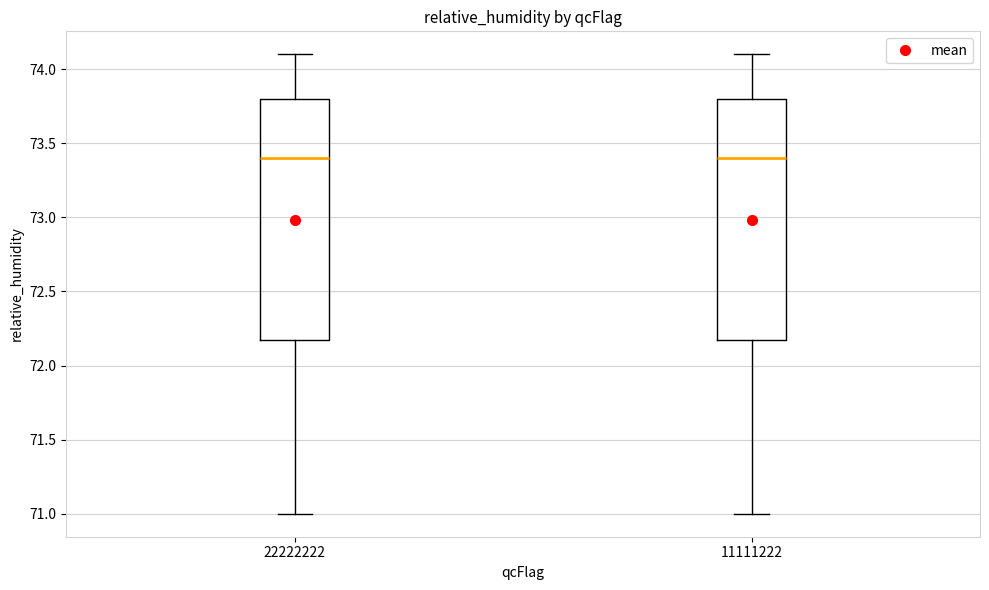

Reading left to right, transcribe this box plot: for each box, give where its median line is, the range the box spans, and where its two whiskers end, as read against the y-axis. The values are not printed on the chart, so give them approximately, as read against the axis.

22222222: median 73.4, box 72.2 to 73.8, whiskers 71.0 to 74.1
11111222: median 73.4, box 72.2 to 73.8, whiskers 71.0 to 74.1